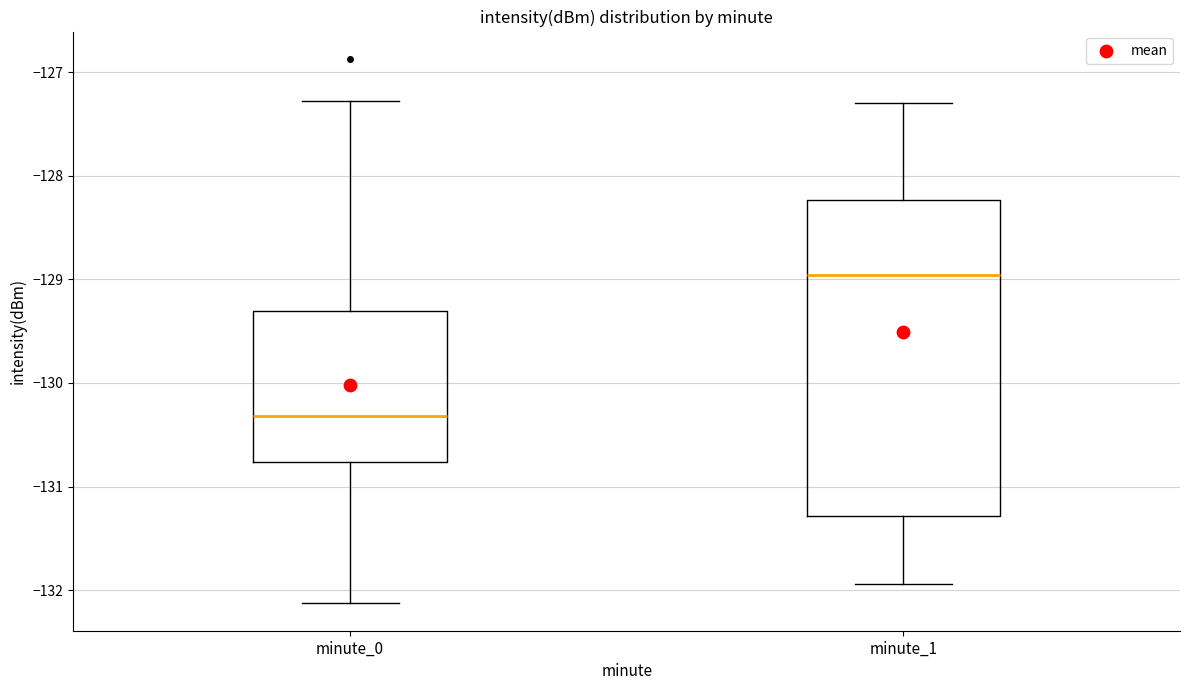

Comparing the boxes themselves (not the whiskers), which one is the tallest?

minute_1